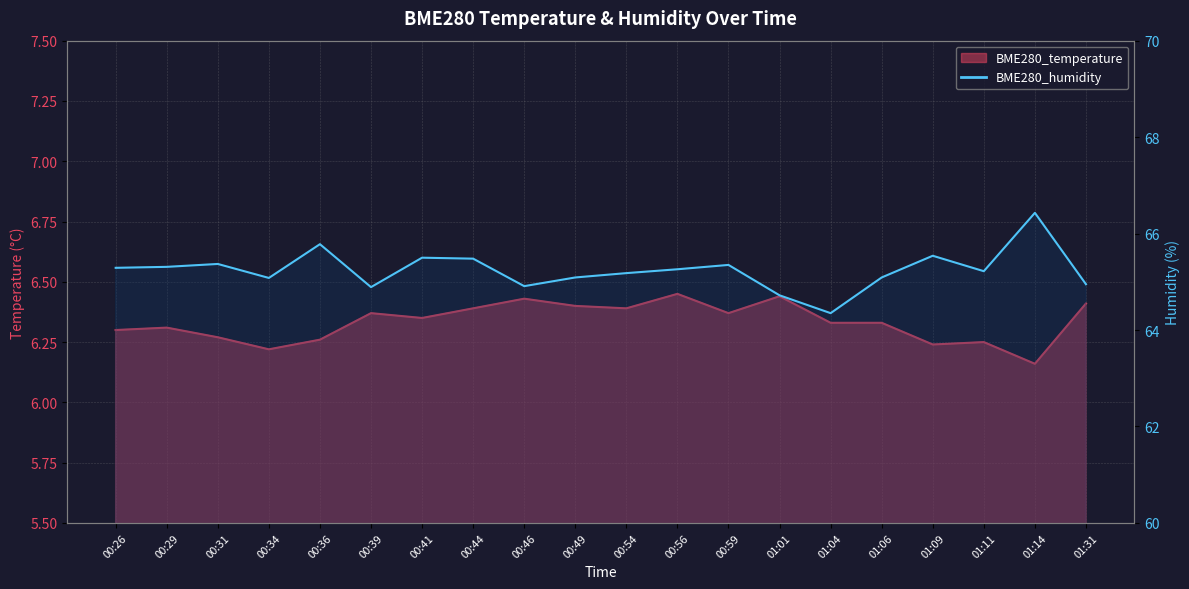

Reading right to left, list all the values displayed in this chart.

BME280_temperature: 6.4	6.2	6.2	6.2	6.3	6.3	6.4	6.4	6.5	6.4	6.4	6.4	6.4	6.3	6.4	6.3	6.2	6.3	6.3	6.3
BME280_humidity: 65.0	66.4	65.2	65.5	65.1	64.3	64.7	65.3	65.3	65.2	65.1	64.9	65.5	65.5	64.9	65.8	65.1	65.4	65.3	65.3